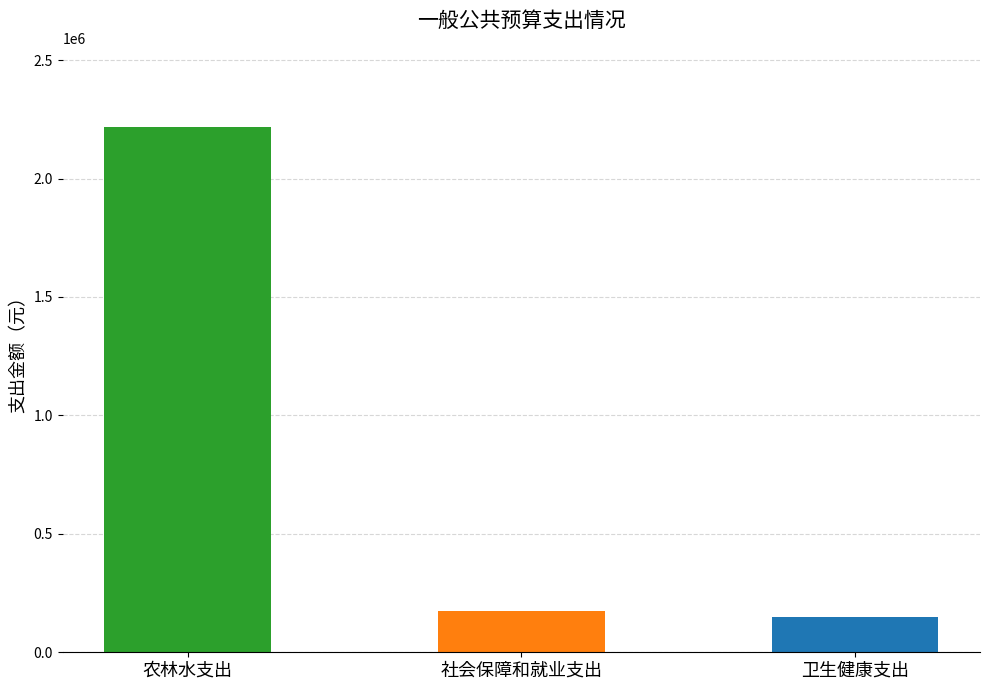

Reading left to right, transcribe all the data shown in this chart.

农林水支出=2218929.7	社会保障和就业支出=176338.0	卫生健康支出=150971.4